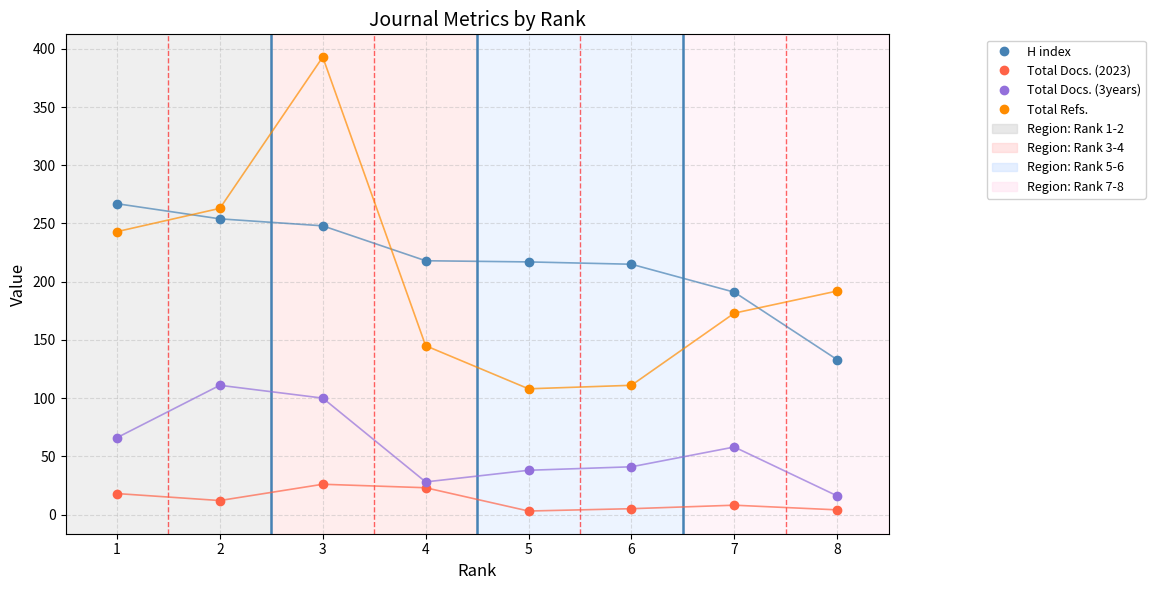

Which label corresponds to the largest value in the chart?

3